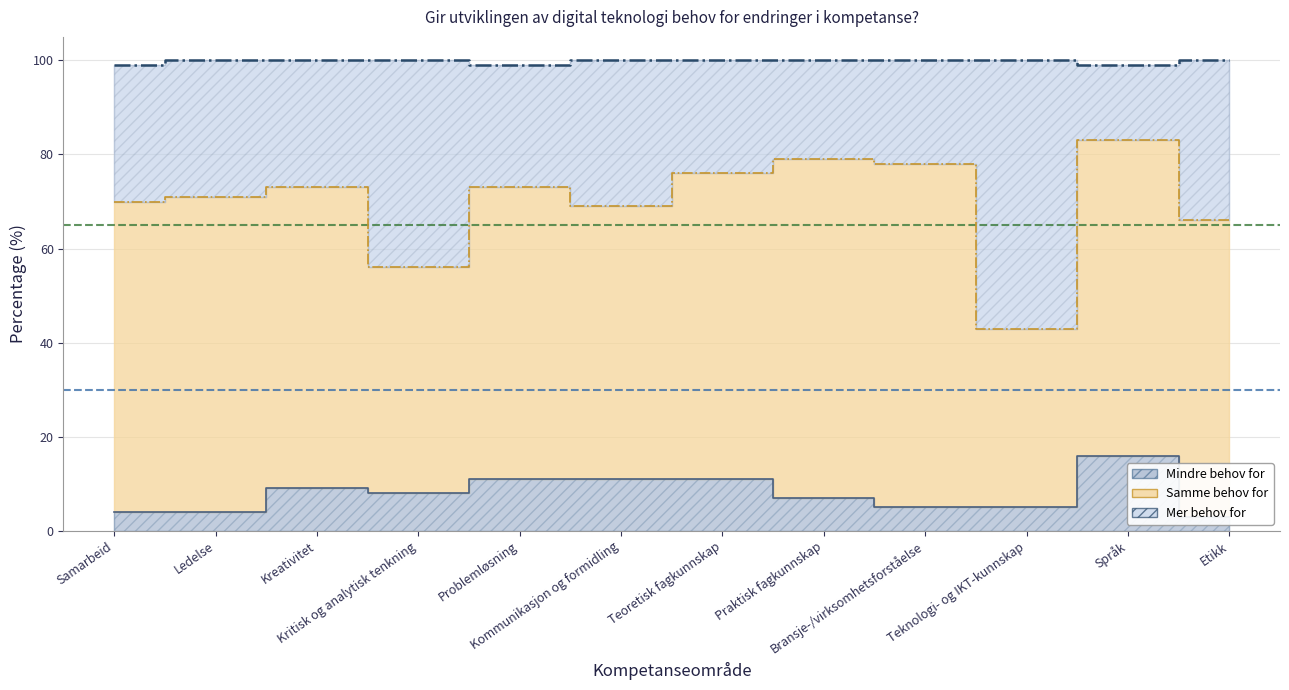

At how many categories does at least one series exceed 34?

12